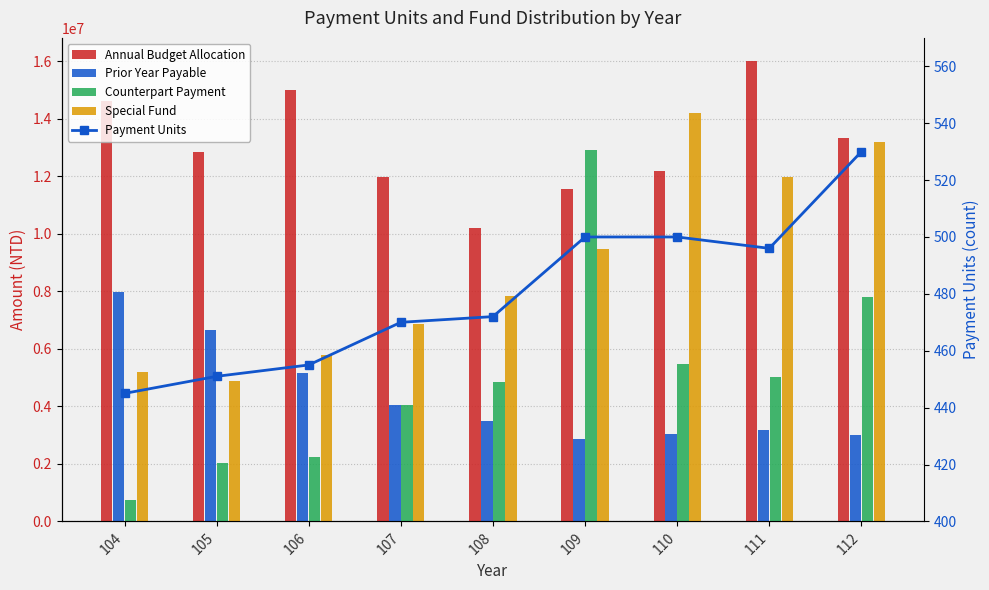

Reading left to right, list all the values displayed in this chart.

Annual Budget Allocation: 14624693	12854251	14981788	11977437	10204309	11551698	12168858	16004165	13327487
Prior Year Payable: 7979250	6637252	5172496	4032277	3490584	2868148	3035178	3185608	2990612
Counterpart Payment: 759183	2028813	2240200	4048475	4849266	12905899	5480103	5021701	7787128
Special Fund: 5192734	4864023	5774051	6867599	7845411	9452840	14178157	11965547	13175926
Payment Units: 445	451	455	470	472	500	500	496	530